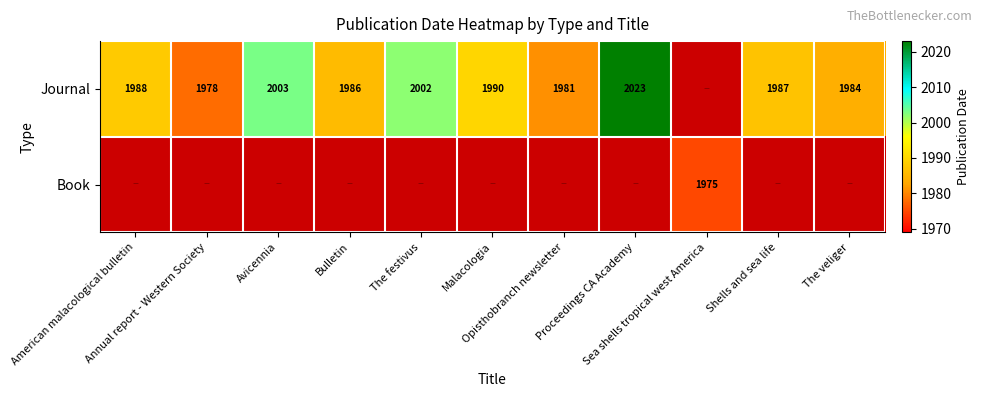

Which series has the widest spread of values?

Journal